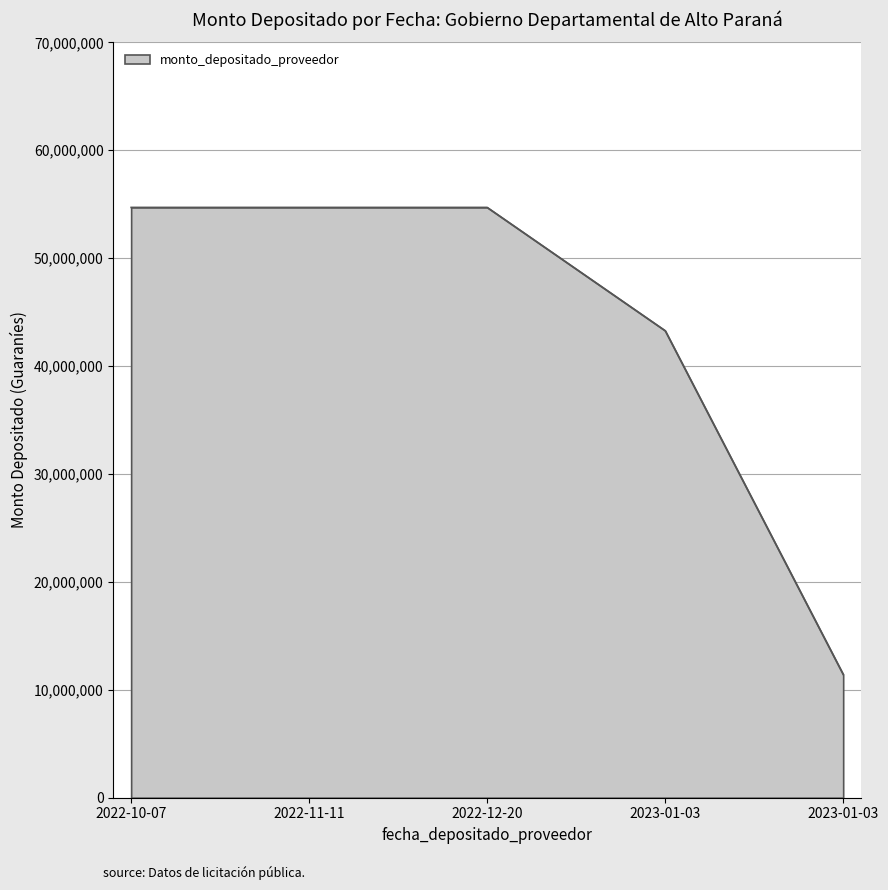

How many lines are shown in the chart?

1